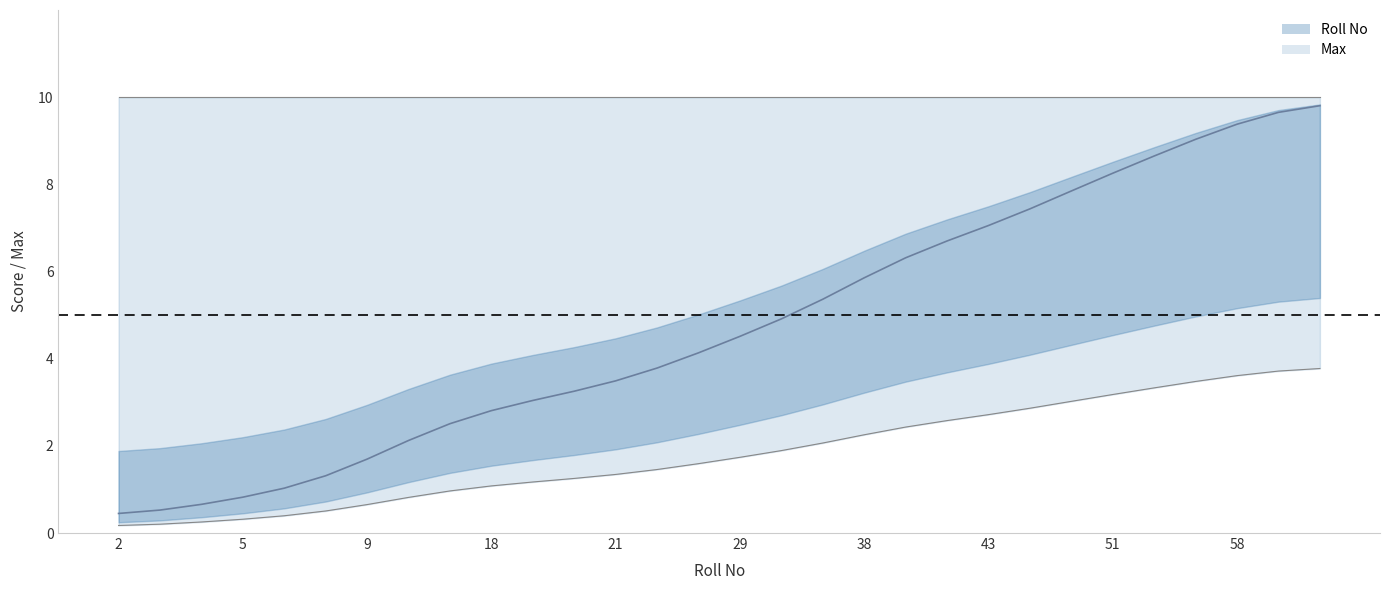

The chart shows a value of 0.3 at 6. True or false?

False